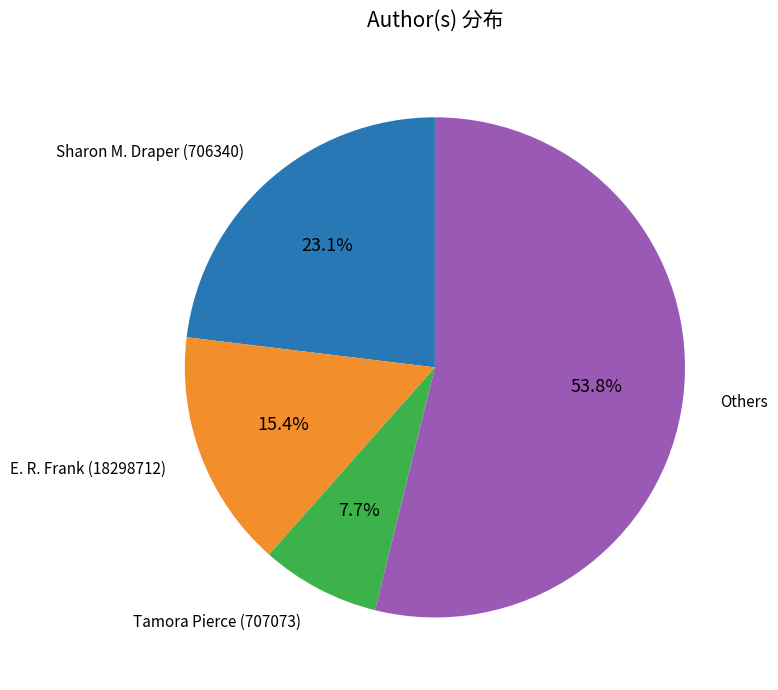

To the nearest percent, what is the average slice percentage?

25%